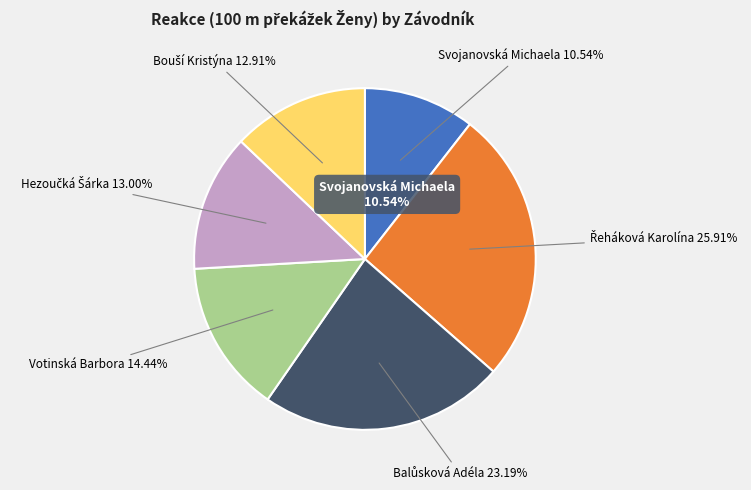

To the nearest percent, what is the combined percentage of Hezoučká Šárka and Bouší Kristýna?

26%